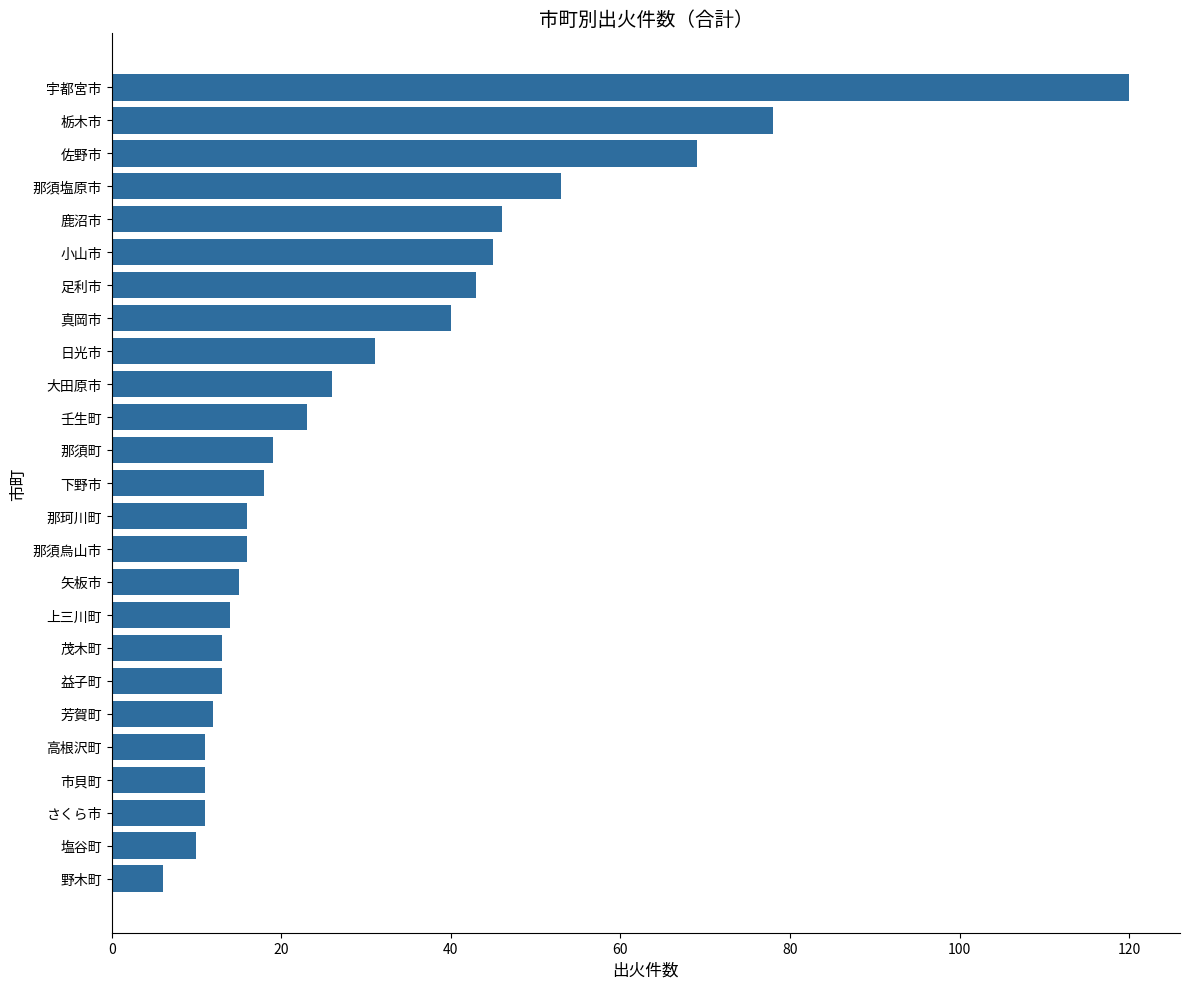

Reading top to bottom, list all the values displayed in this chart.

120	78	69	53	46	45	43	40	31	26	23	19	18	16	16	15	14	13	13	12	11	11	11	10	6